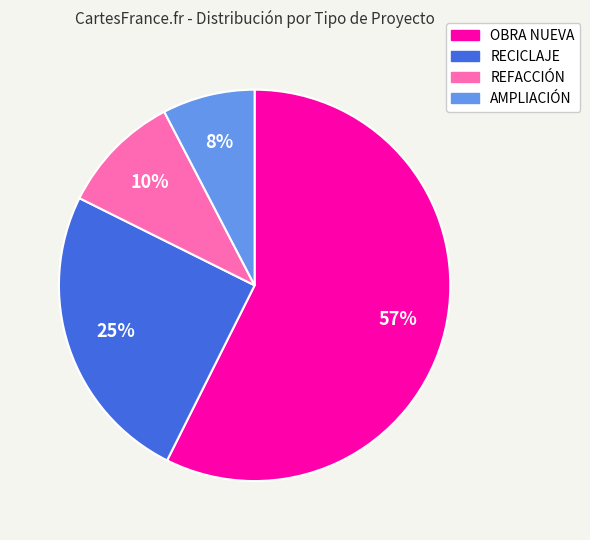

How many segments does this pie chart have?

4